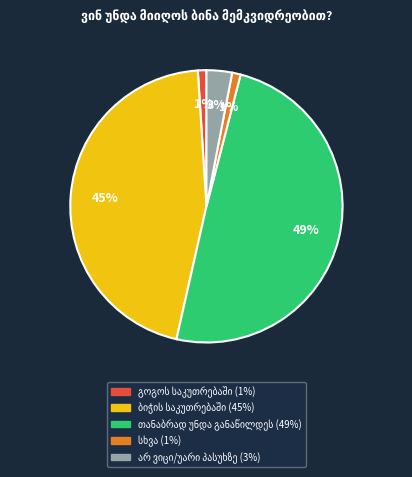

To the nearest percent, what is the difference between the largest and smallest slice percentages?

48%